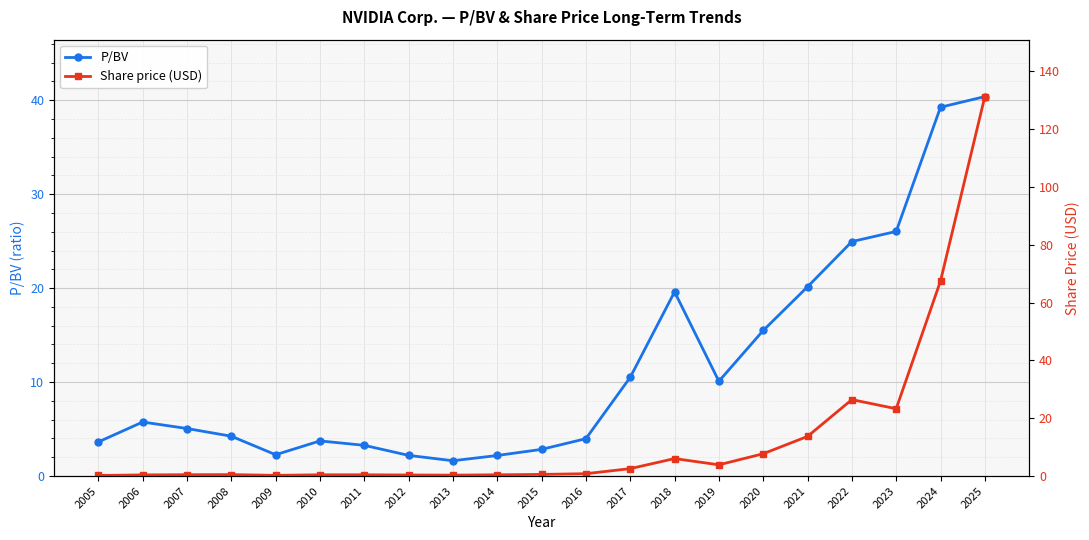

What is the greatest value displayed?

131.3